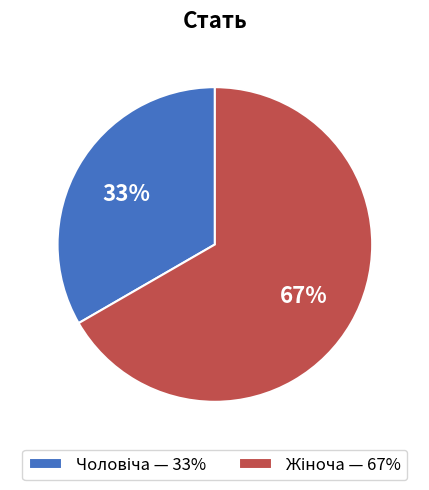

How many segments does this pie chart have?

2